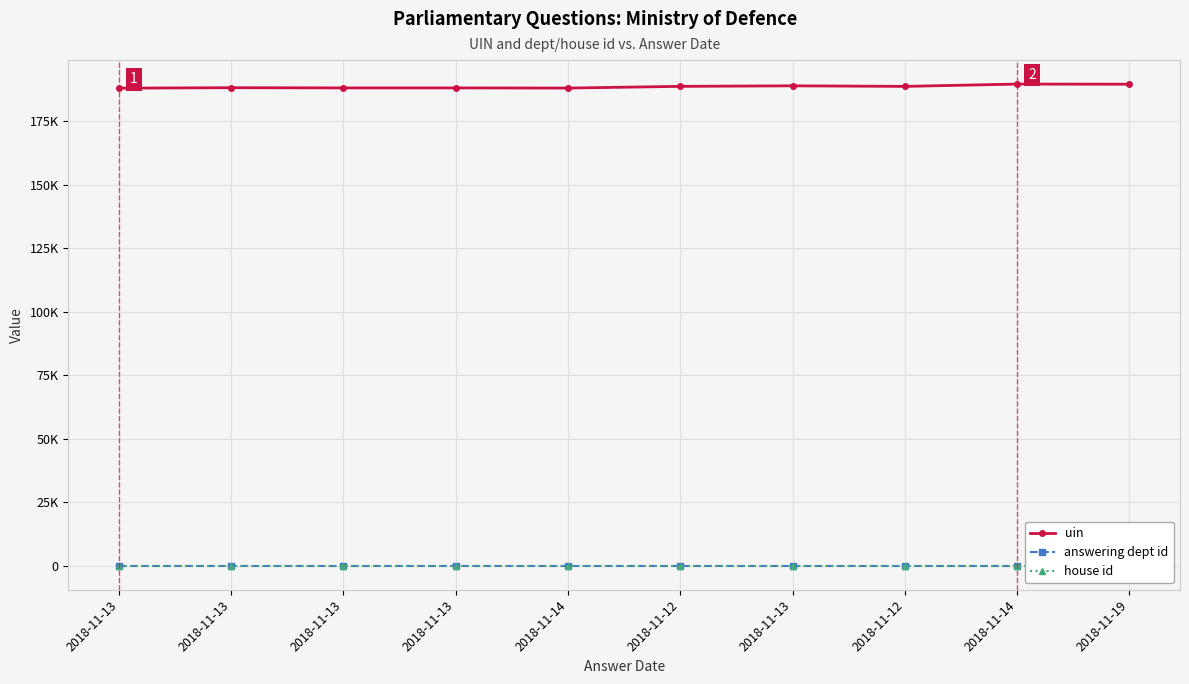

What is the sum of all answering dept id values?

110